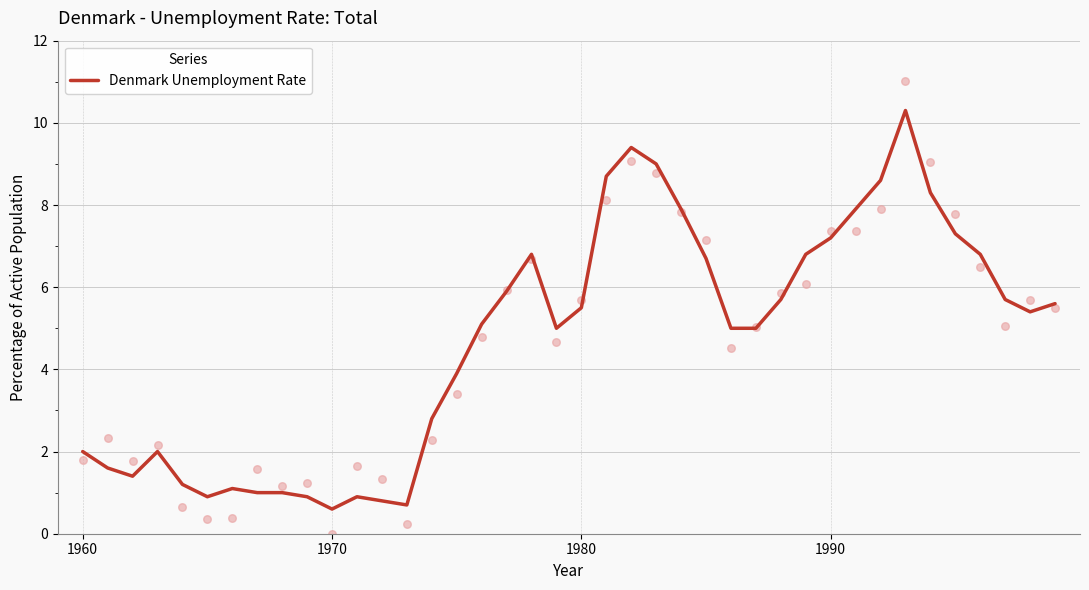

Is it true that Denmark Unemployment Rate equals 7.2 at 1990?

True